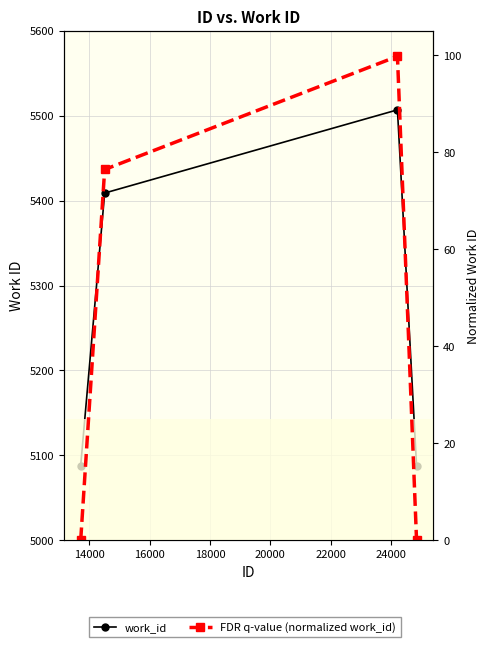

Reading left to right, what are all the values shown in this chart?

work_id: 5088.0	5409.0	5507.0	5088.0
FDR q-value (normalized work_id): 0.0	76.4	99.8	0.0